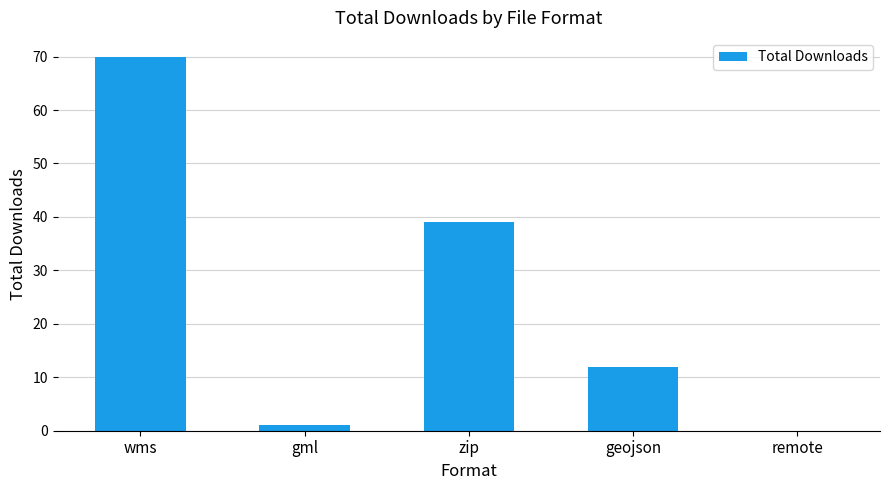

Reading right to left, list all the values displayed in this chart.

remote=0	geojson=12	zip=39	gml=1	wms=70